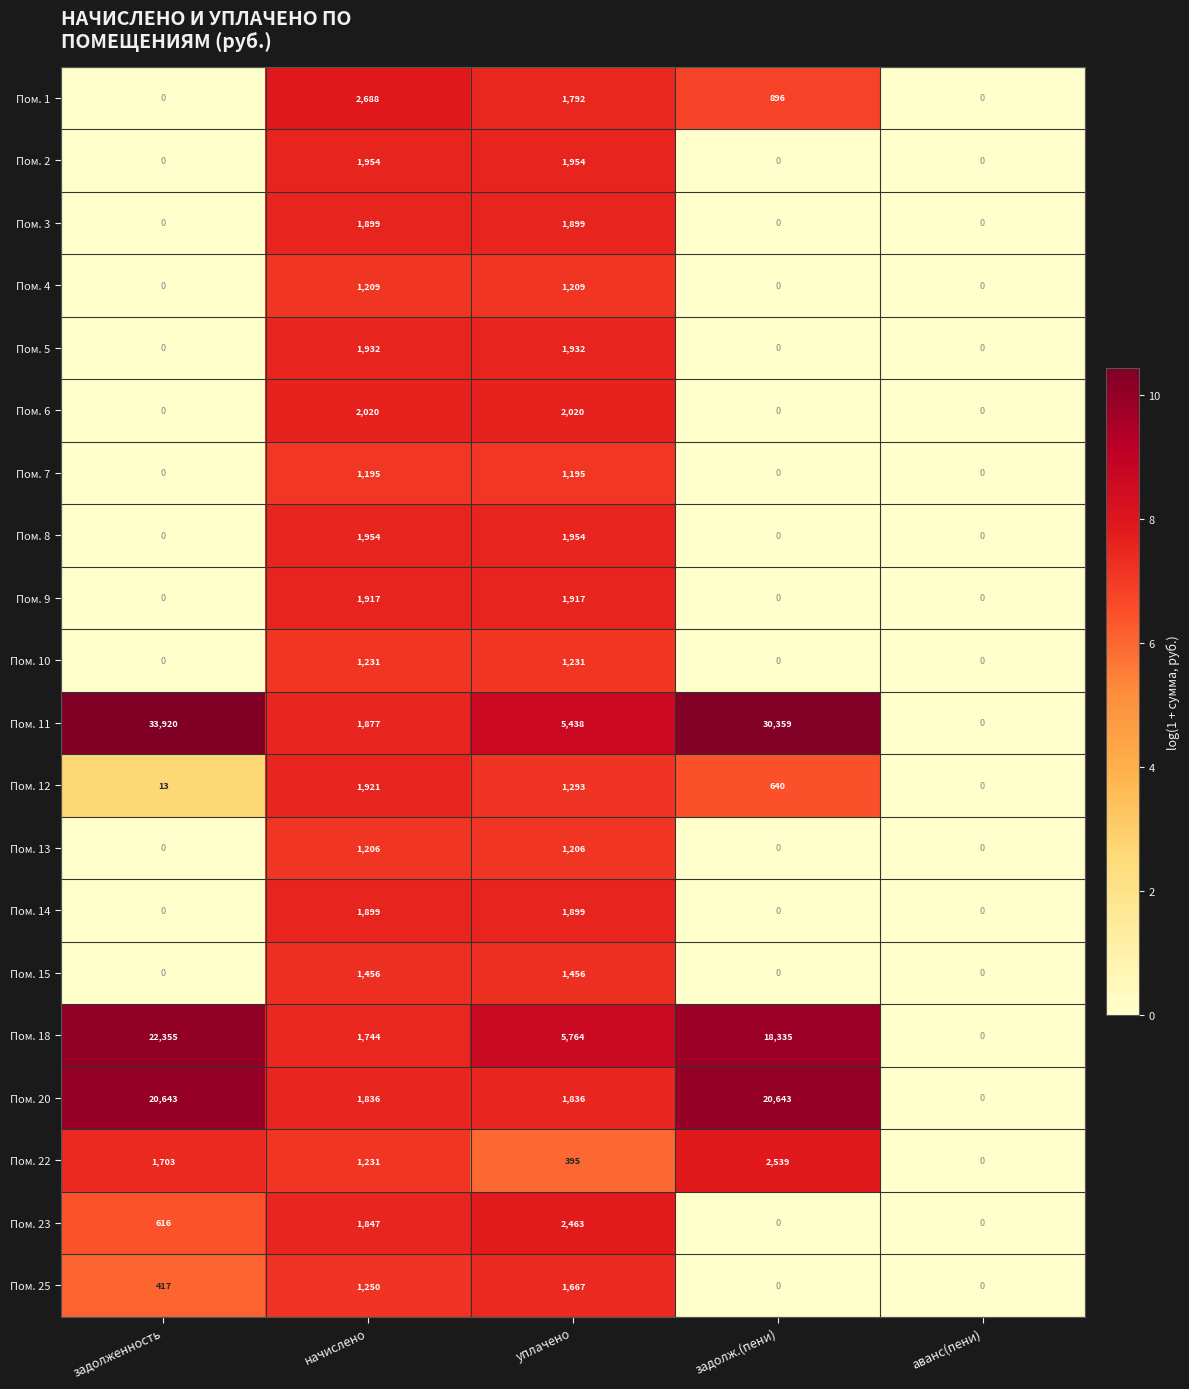

True or false: Пом. 2 has a value of 0 at аванс(пени).

True